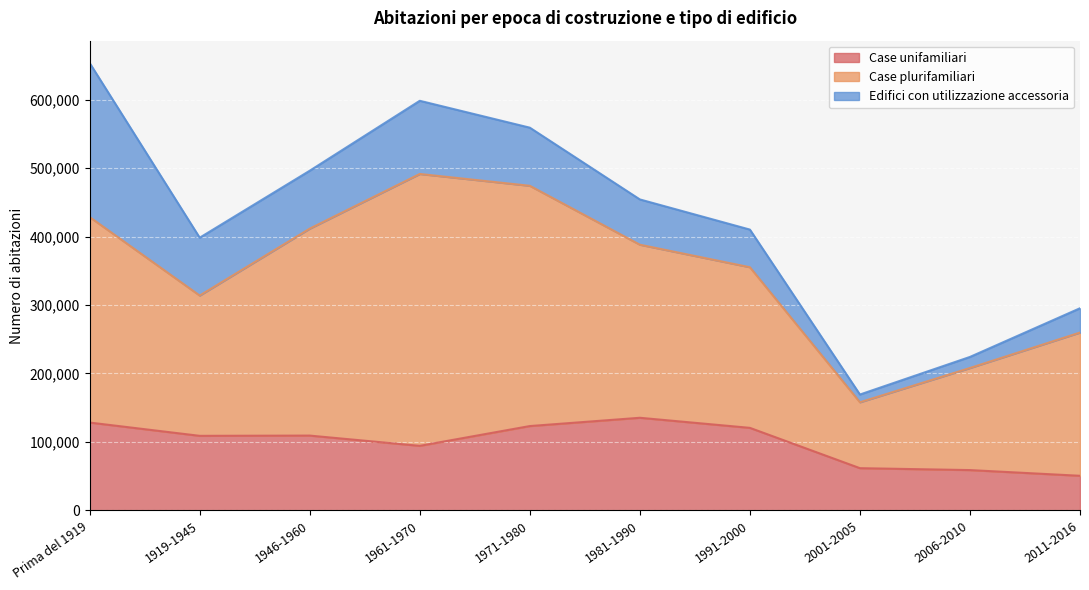

Reading left to right, list all the values displayed in this chart.

Case unifamiliari: Prima del 1919=128144	1919-1945=108733	1946-1960=109096	1961-1970=94109	1971-1980=123022	1981-1990=135126	1991-2000=120389	2001-2005=61468	2006-2010=58675	2011-2016=50336
Case plurifamiliari: Prima del 1919=300351	1919-1945=205030	1946-1960=302458	1961-1970=397348	1971-1980=351154	1981-1990=252955	1991-2000=234762	2001-2005=96310	2006-2010=149190	2011-2016=209346
Edifici con utilizzazione accessoria: Prima del 1919=225118	1919-1945=84547	1946-1960=84657	1961-1970=106963	1971-1980=84965	1981-1990=66170	1991-2000=55029	2001-2005=11333	2006-2010=16193	2011-2016=35527